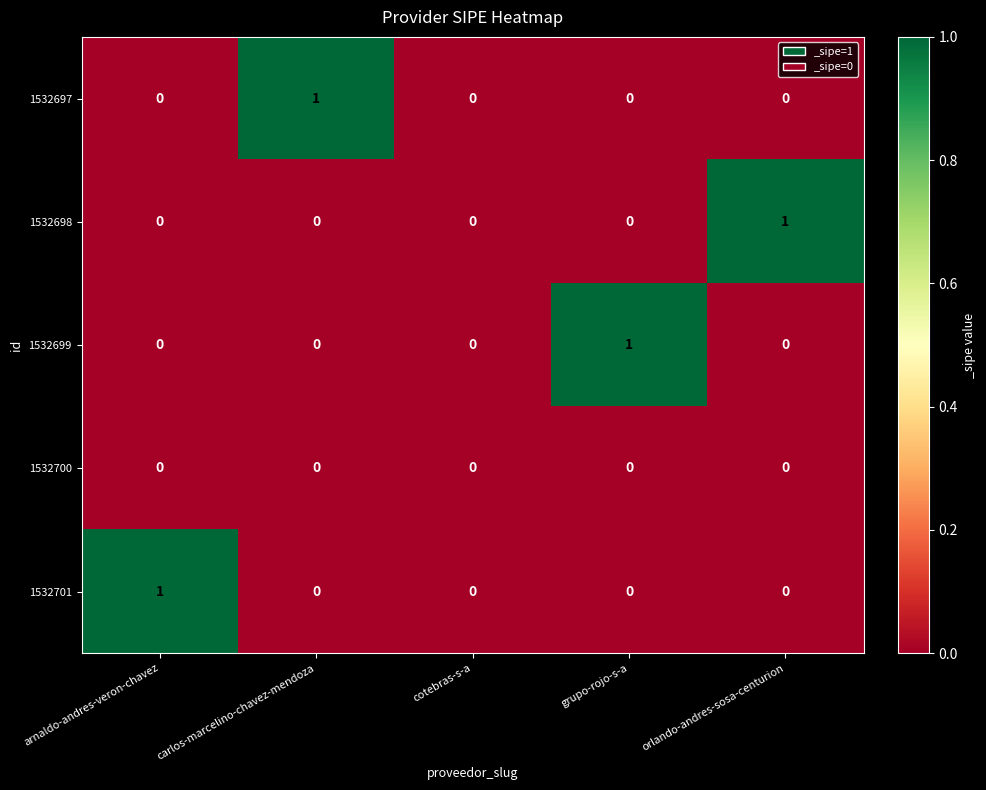

Is the value of 1532697 at carlos-marcelino-chavez-mendoza greater than the value of 1532698 at arnaldo-andres-veron-chavez?

Yes